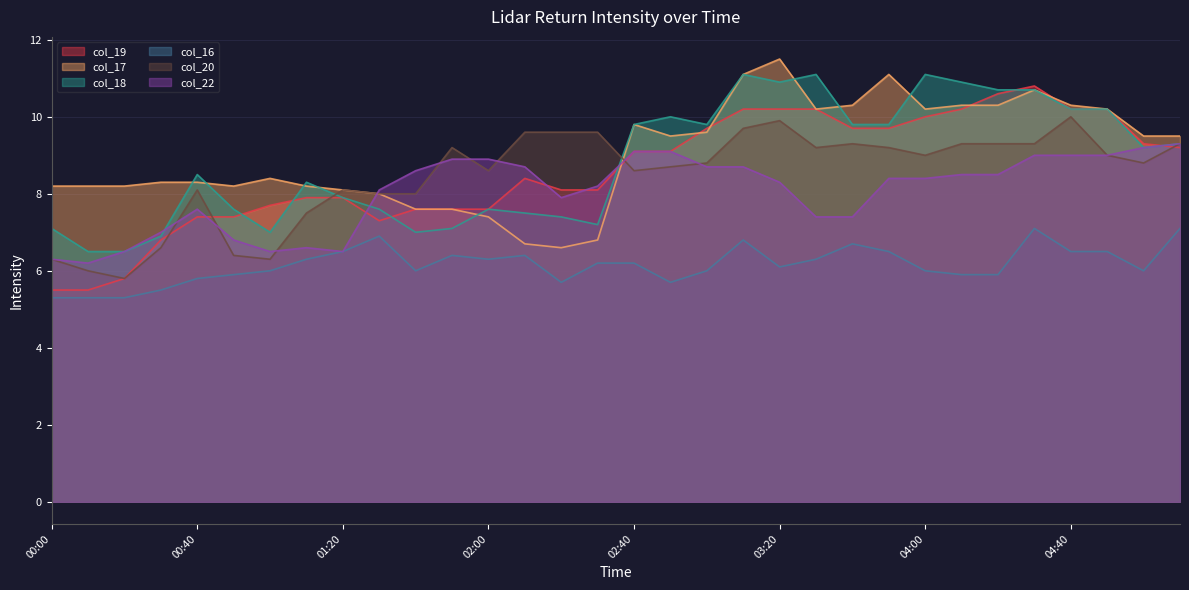

What is the maximum value shown in the chart?

11.5